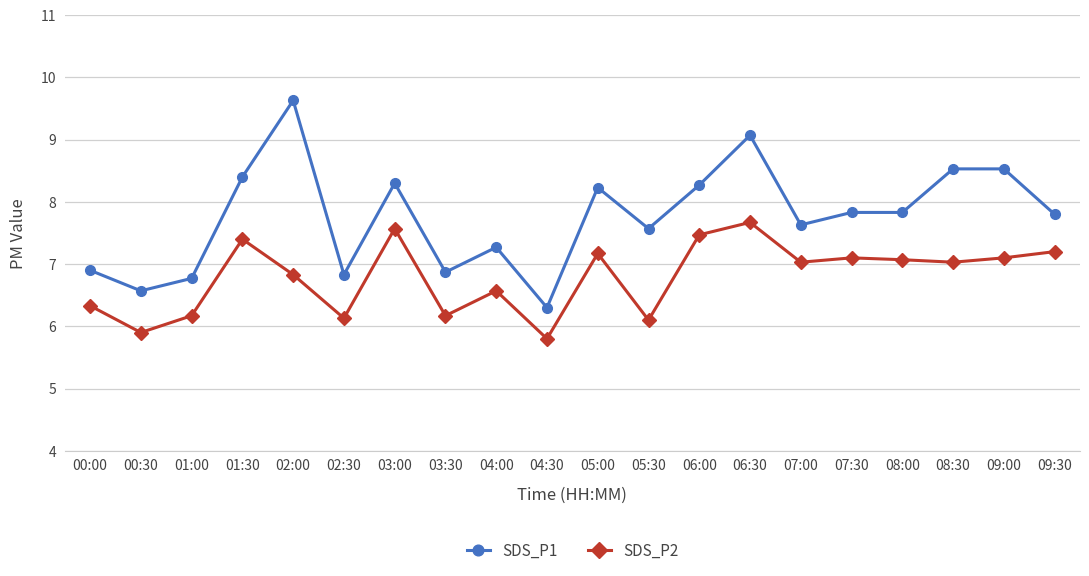

What is the total value across all series at 07:00?

14.7